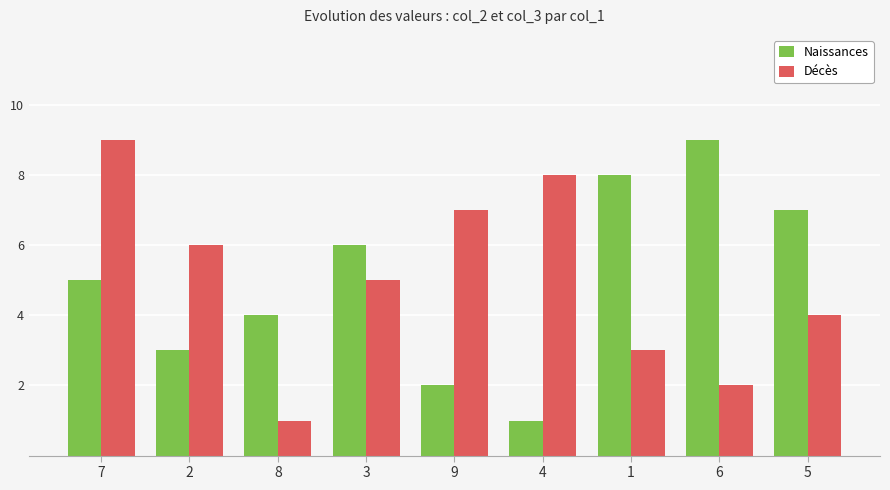

True or false: Décès has a value of 2 at 6.

True